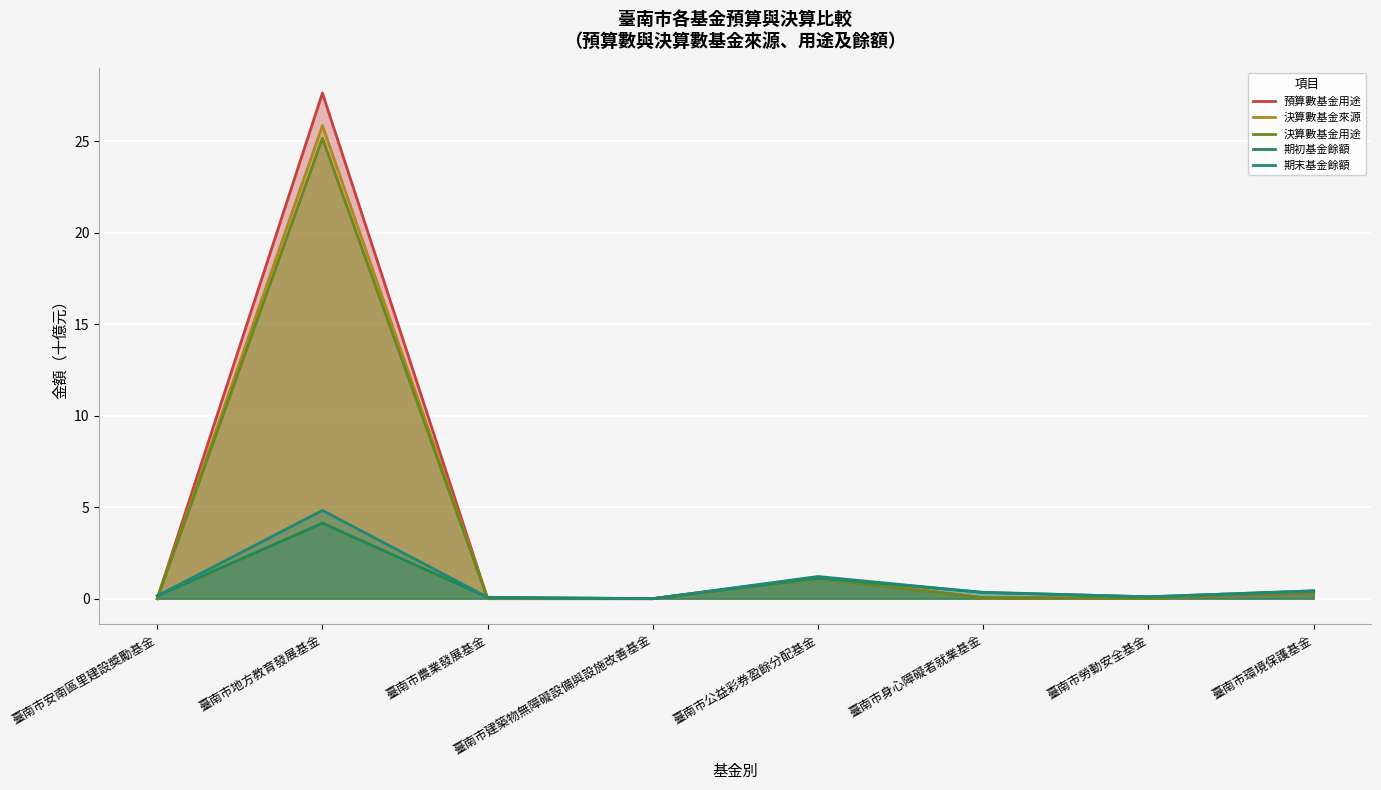

What is the label of the 8th point from the left?

臺南市環境保護基金